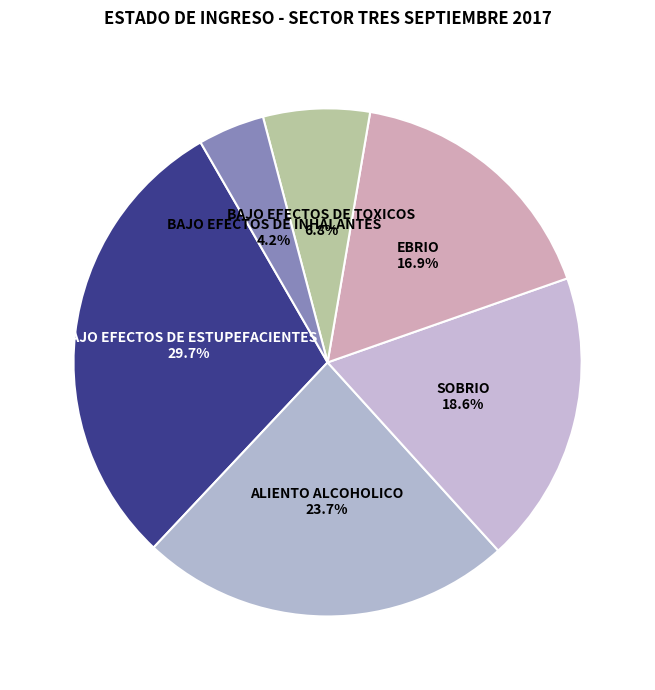

To the nearest percent, what percentage of the pie is BAJO EFECTOS DE TOXICOS?

7%